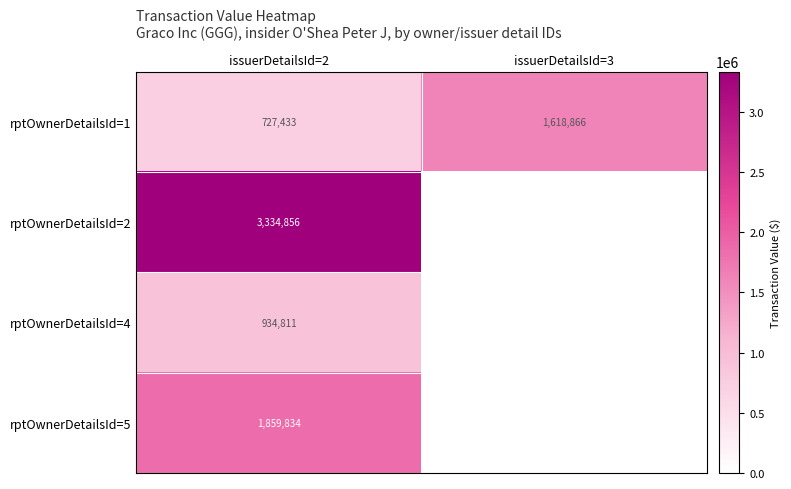

Count the number of categories in the chart.

2